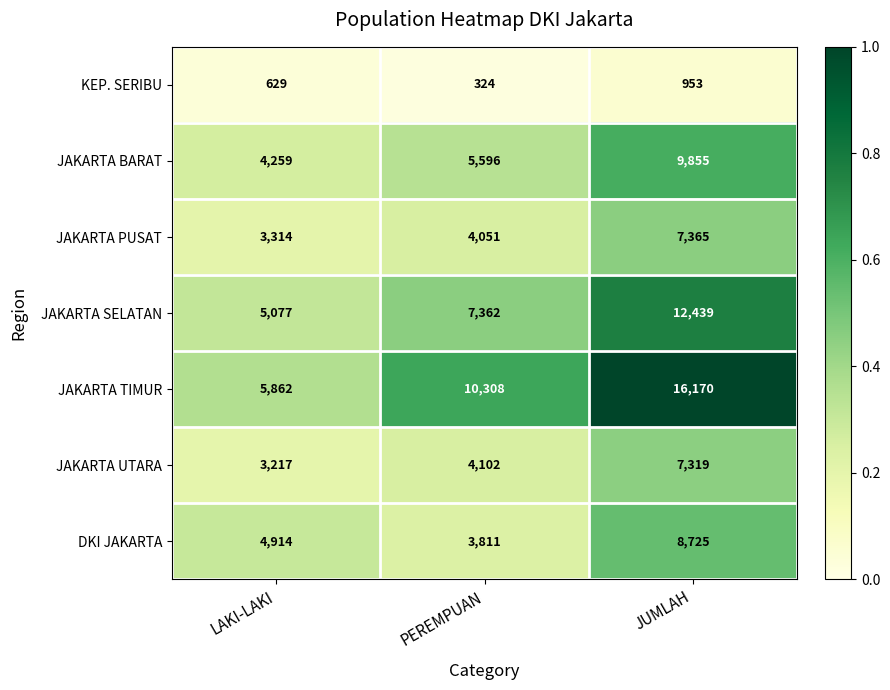

Is it true that JAKARTA BARAT equals 7373 at PEREMPUAN?

False